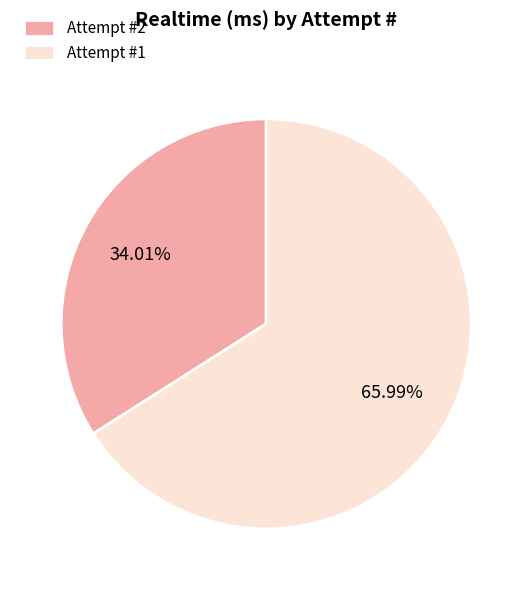

How many segments does this pie chart have?

2